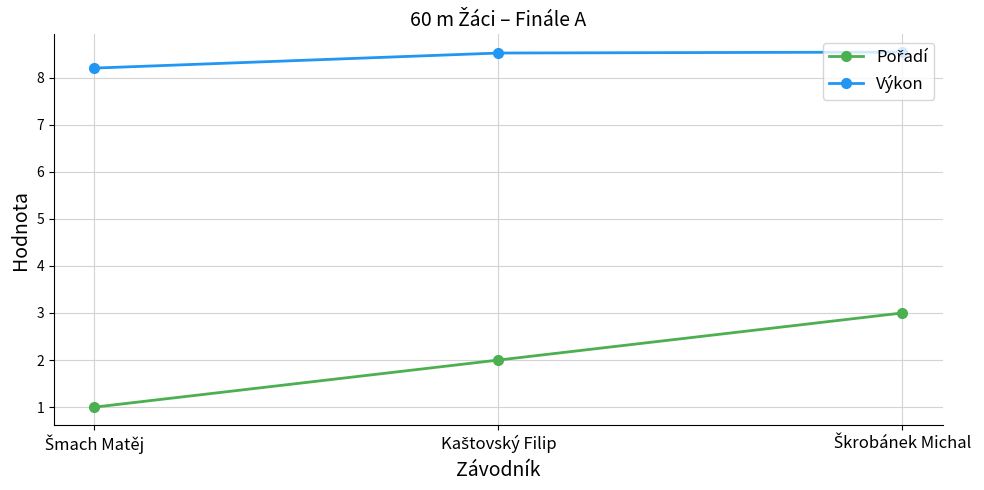

At how many categories does at least one series exceed 7?

3